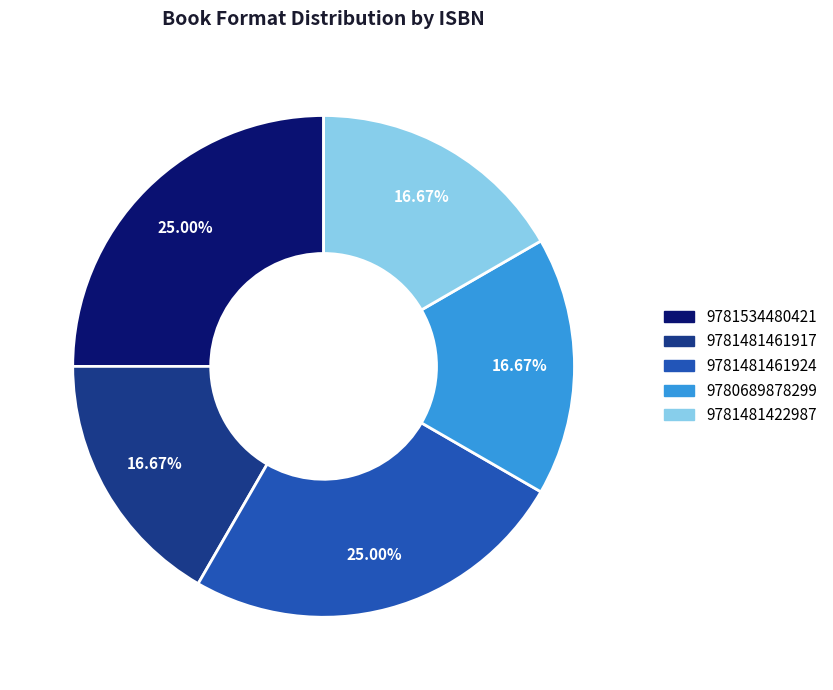

How many segments does this pie chart have?

5